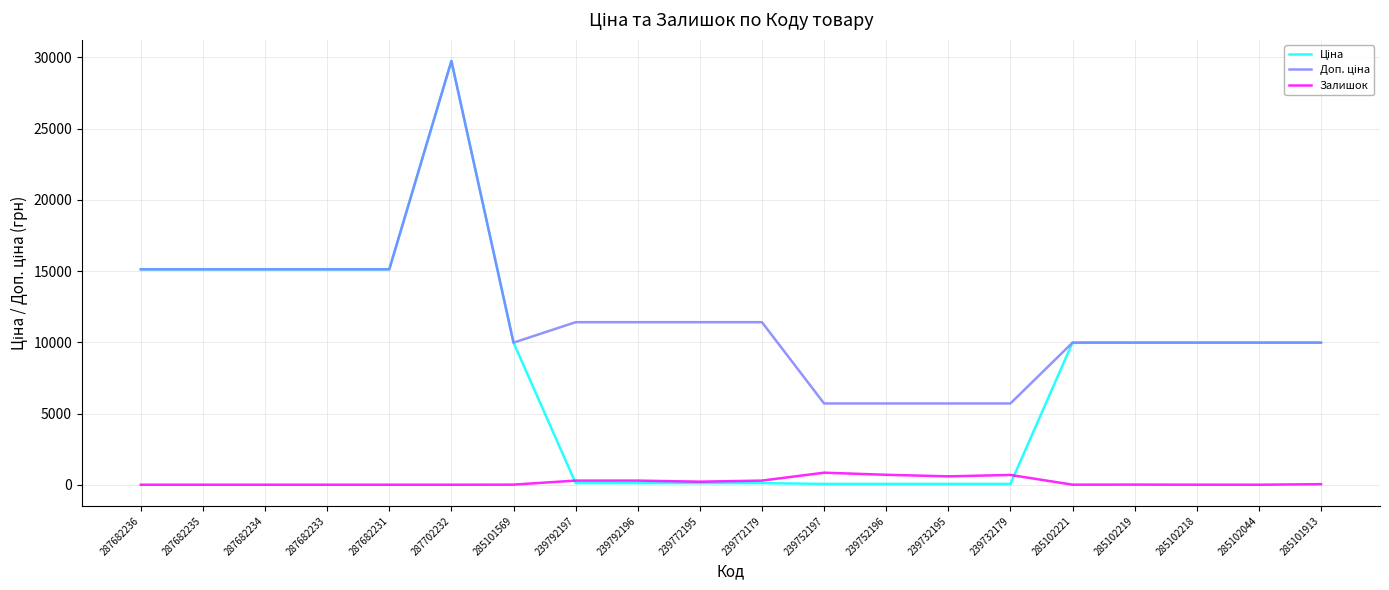

What is the difference between the Залишок values at 287682236 and 285101913?

39.0